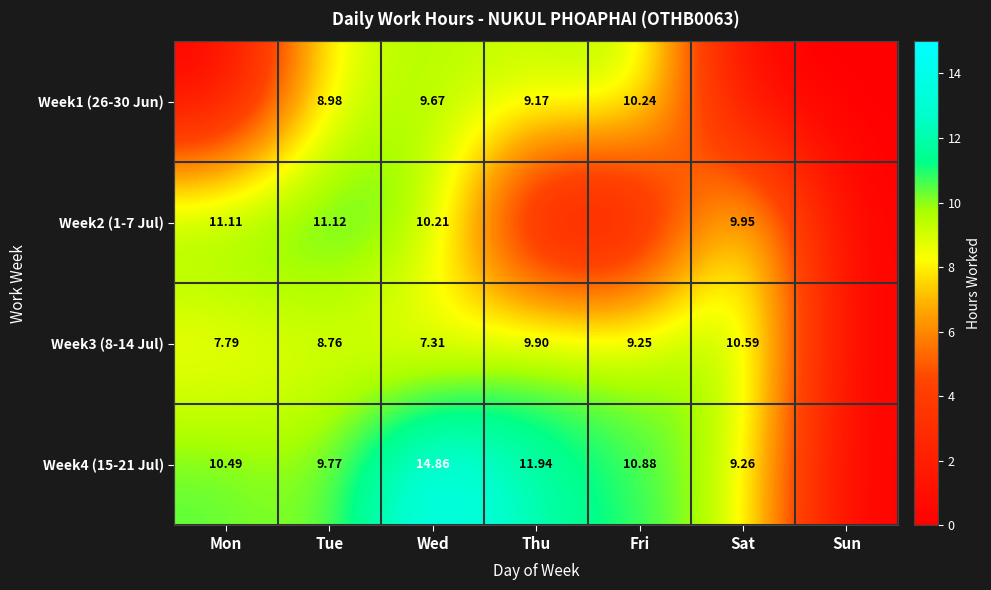

Where is Week1 (26-30 Jun) nearest to the value 5?

Tue